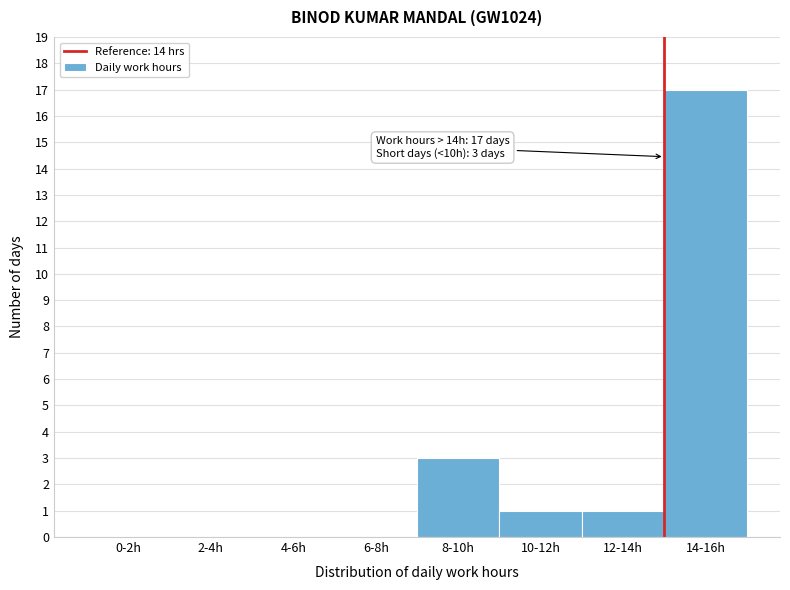

Reading right to left, list all the values displayed in this chart.

14-16h=17	12-14h=1	10-12h=1	8-10h=3	6-8h=0	4-6h=0	2-4h=0	0-2h=0